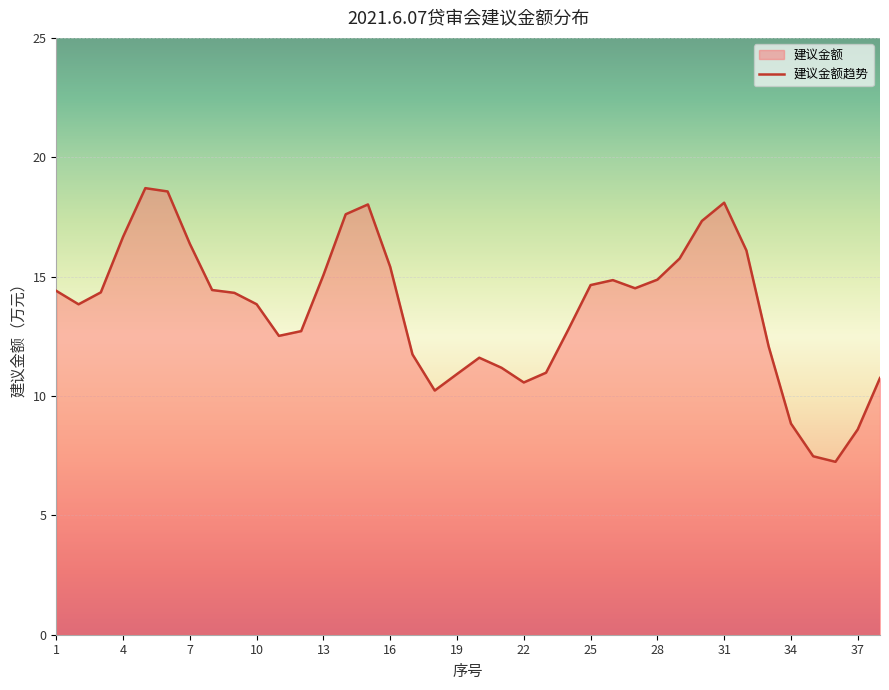

Is it true that the value at 11 is 5?

False